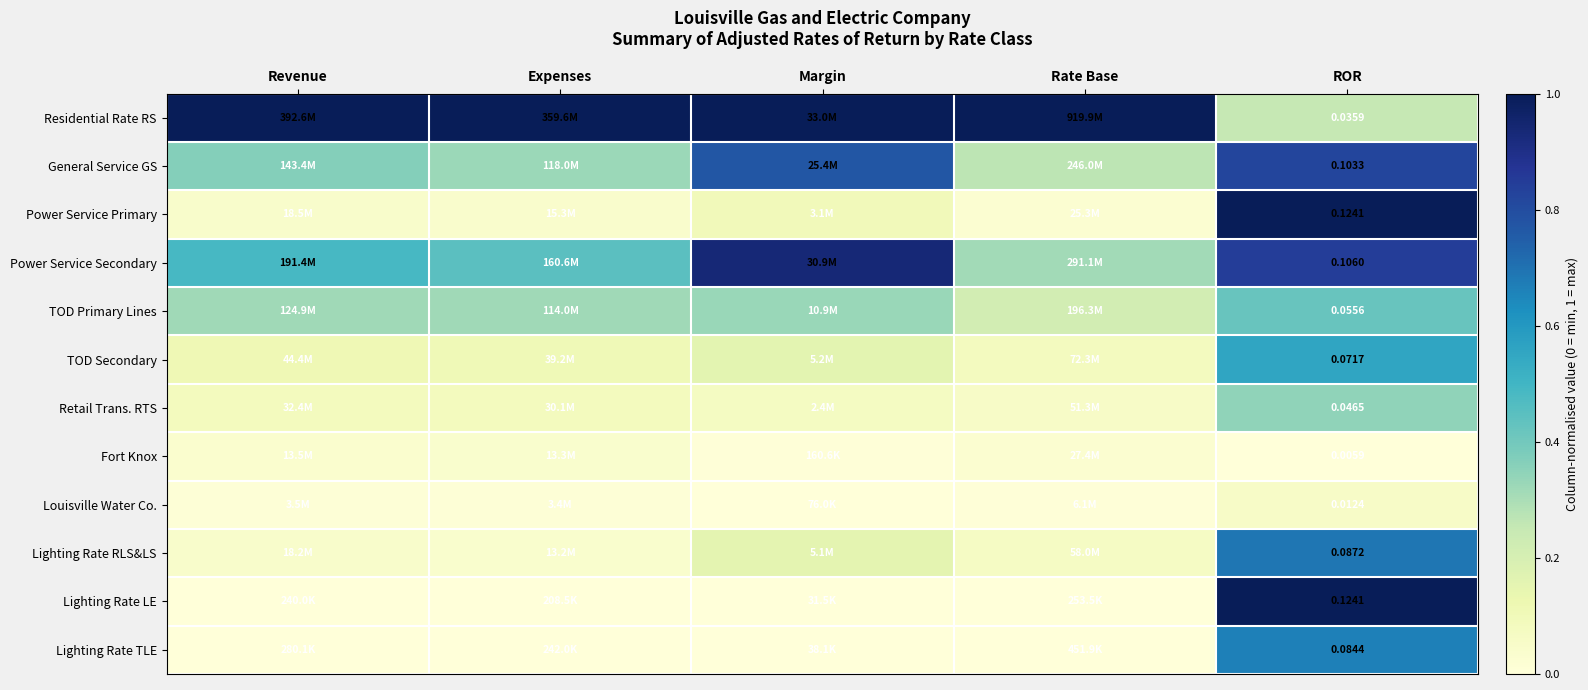

Read the Power Service Secondary value at Expenses.

0.4